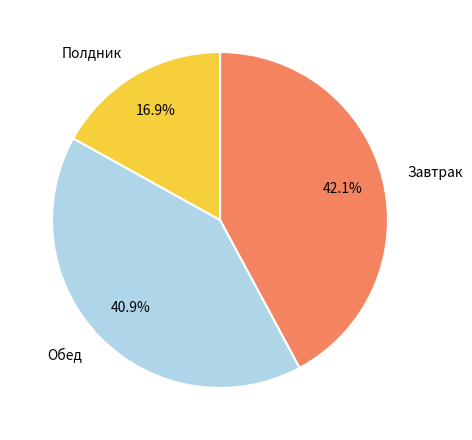

Is there a majority slice in this chart?

No